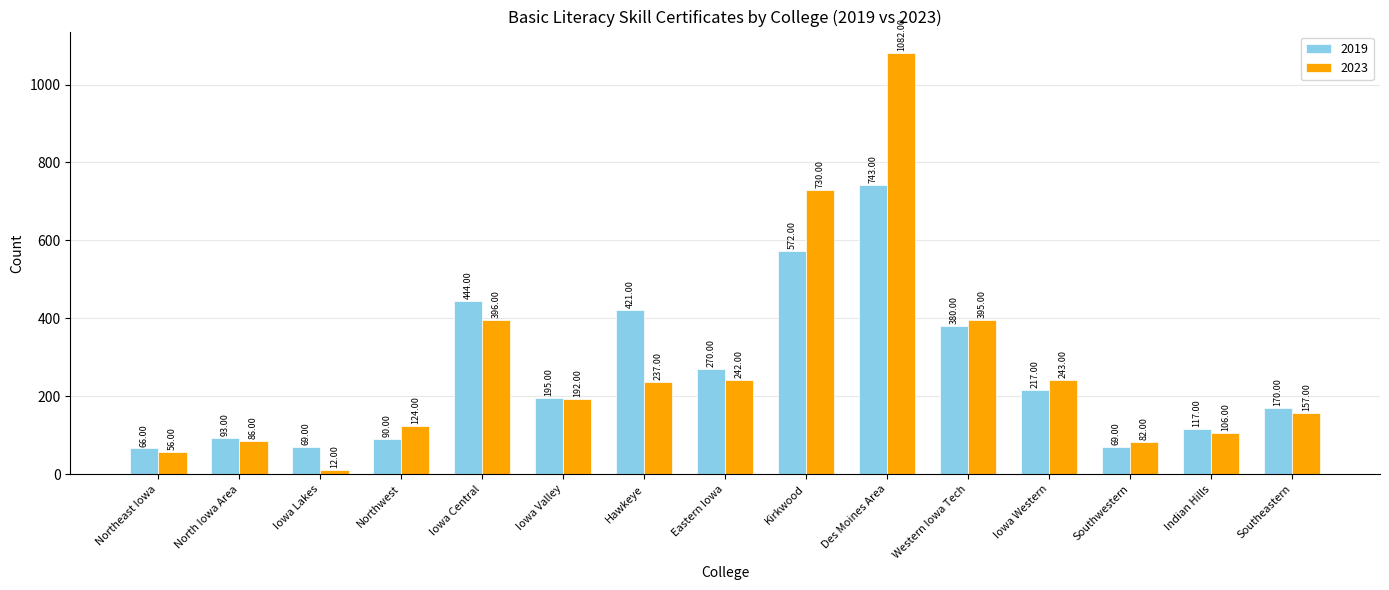

What is the difference between the maximum and minimum values in the 2019 series?

677